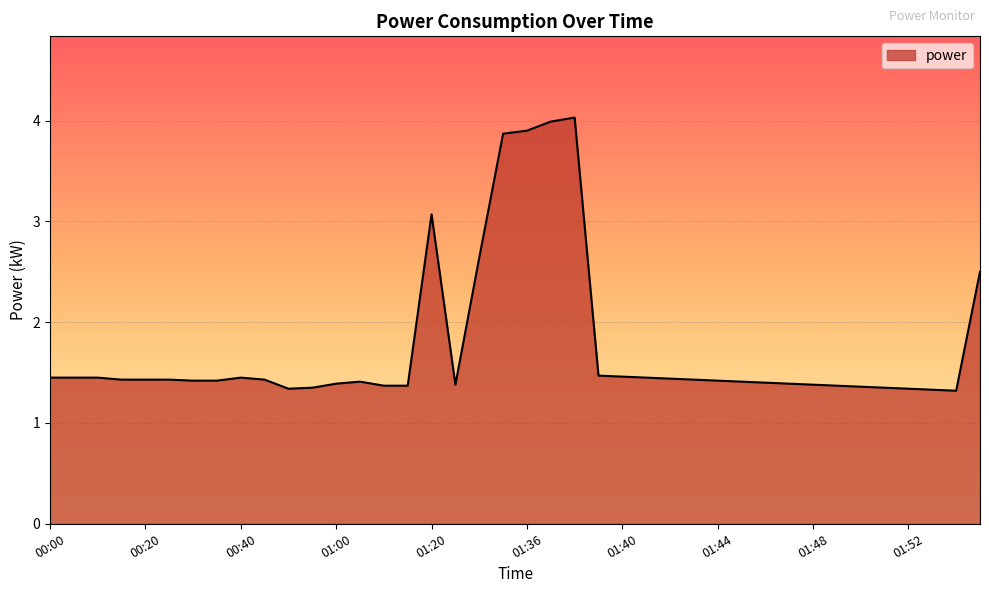

What is the minimum value shown in the chart?

1.3